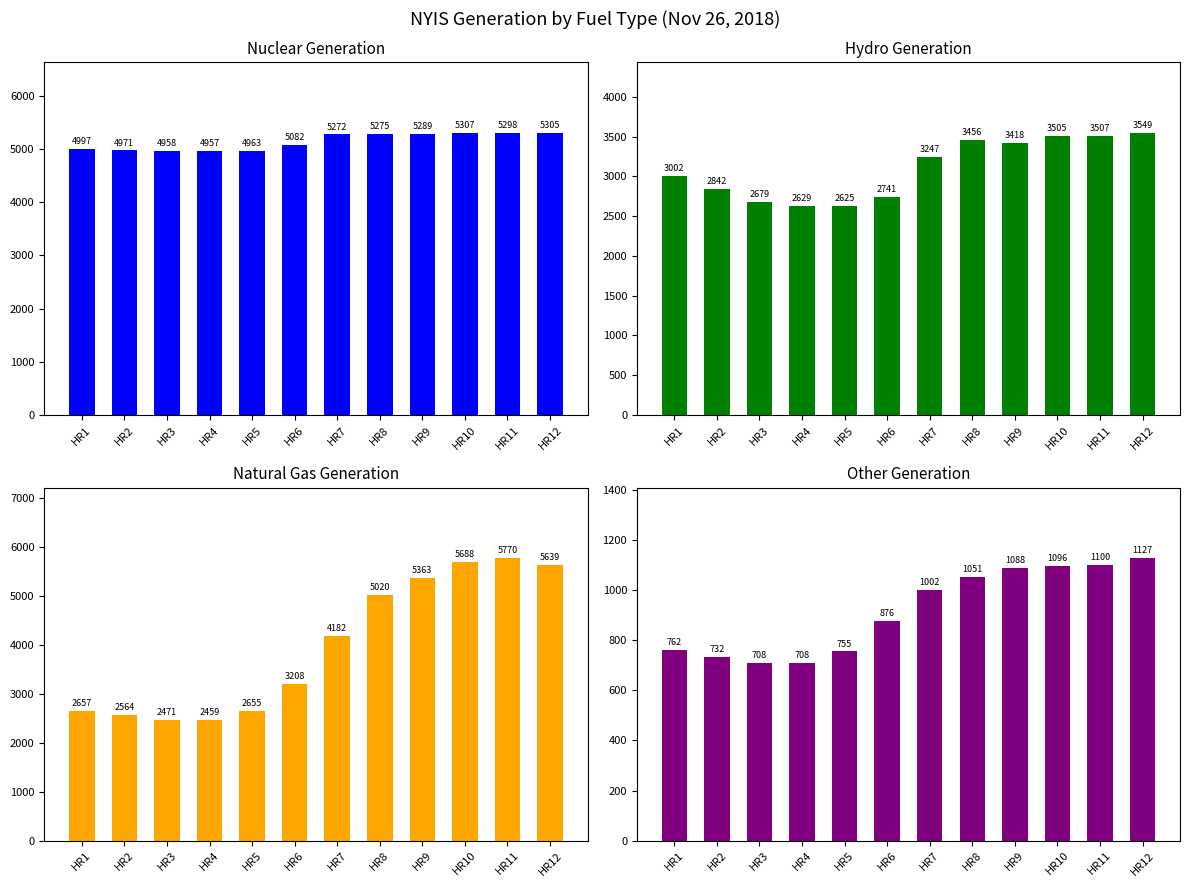

The OTH series shows 993 at HR3. True or false?

False